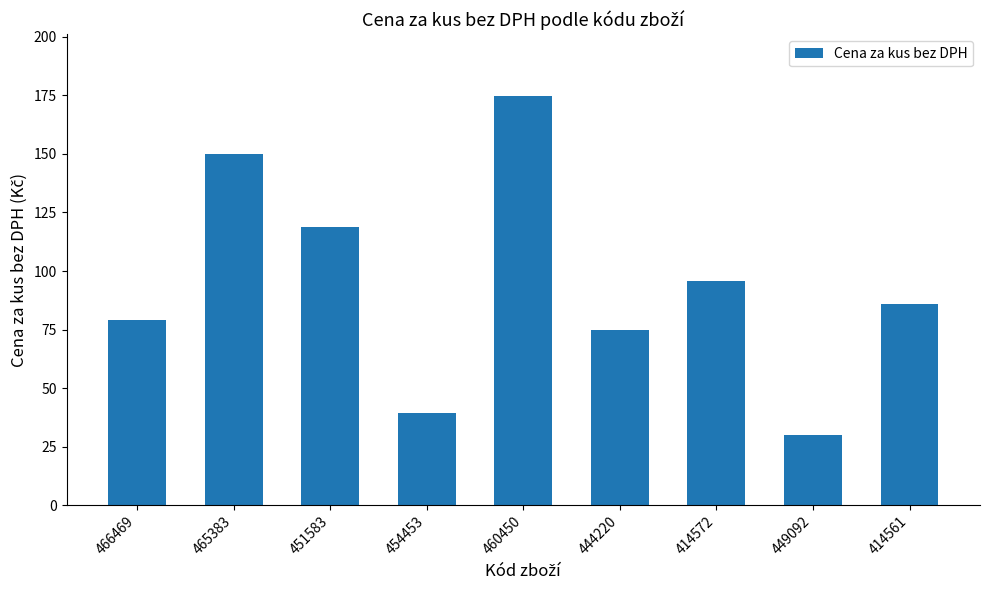

What is the label of the 5th bar from the left?

460450